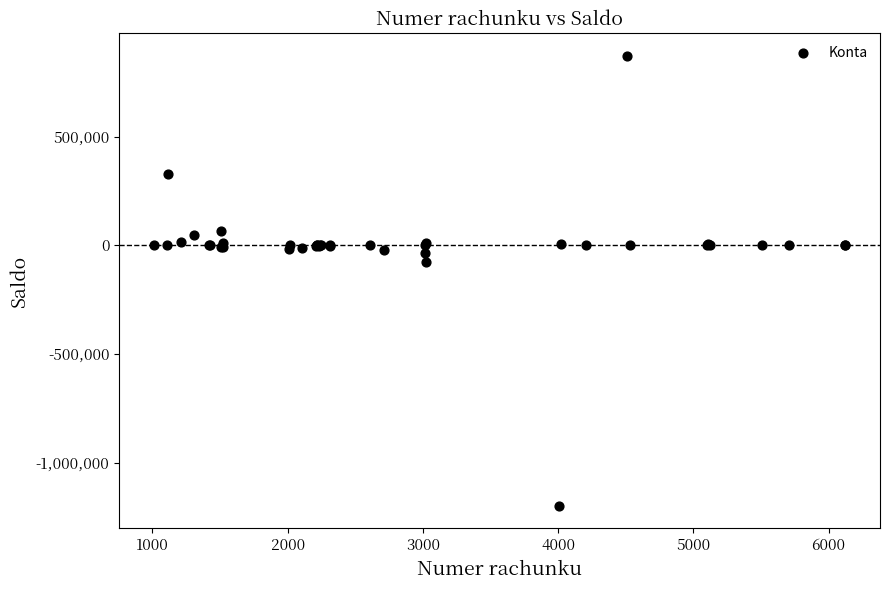

What Y value in the scatter plot is closest to -163963?

-76484.5